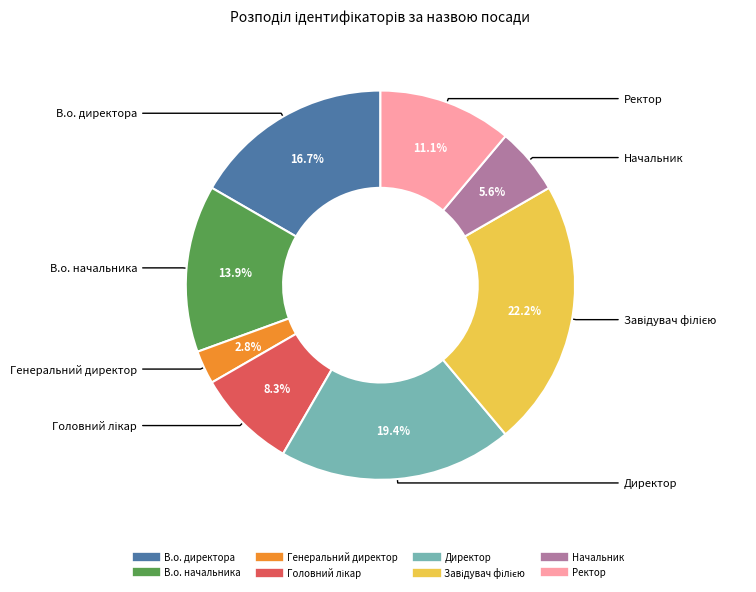

How many segments does this pie chart have?

8